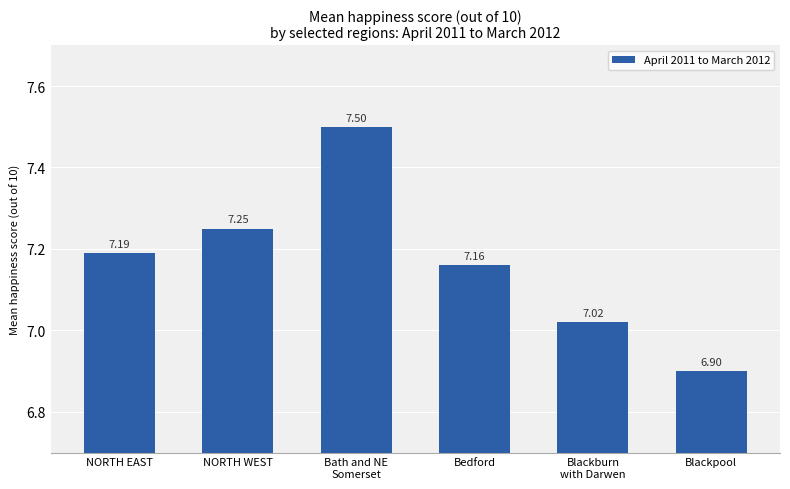

Between Blackpool and Blackburn
with Darwen, which is larger?

Blackburn
with Darwen